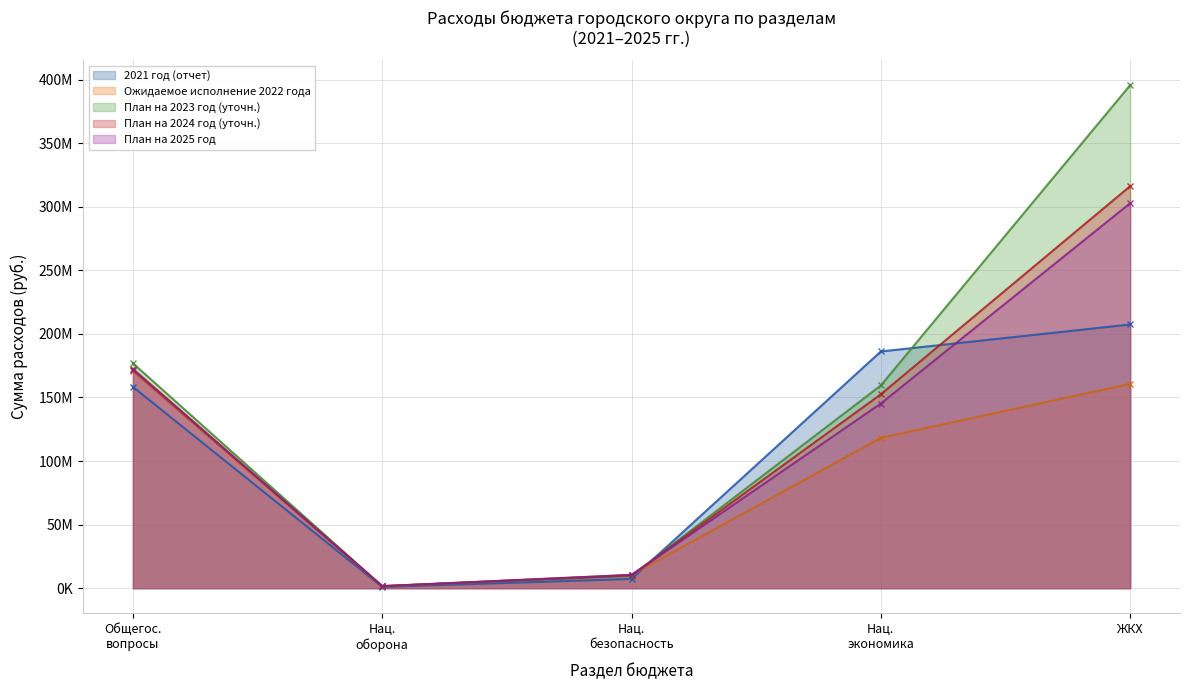

True or false: 2021 год (отчет) and План на 2024 год (уточн.) intersect in this chart.

True